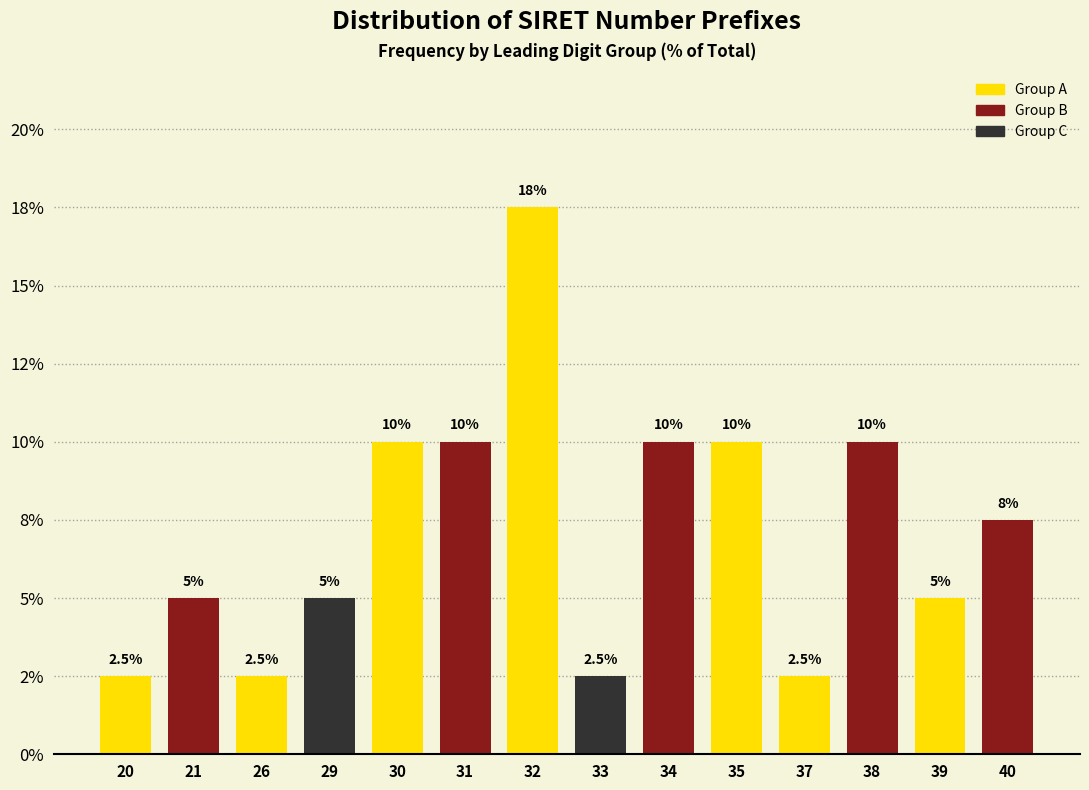

Are the bars horizontal?

No